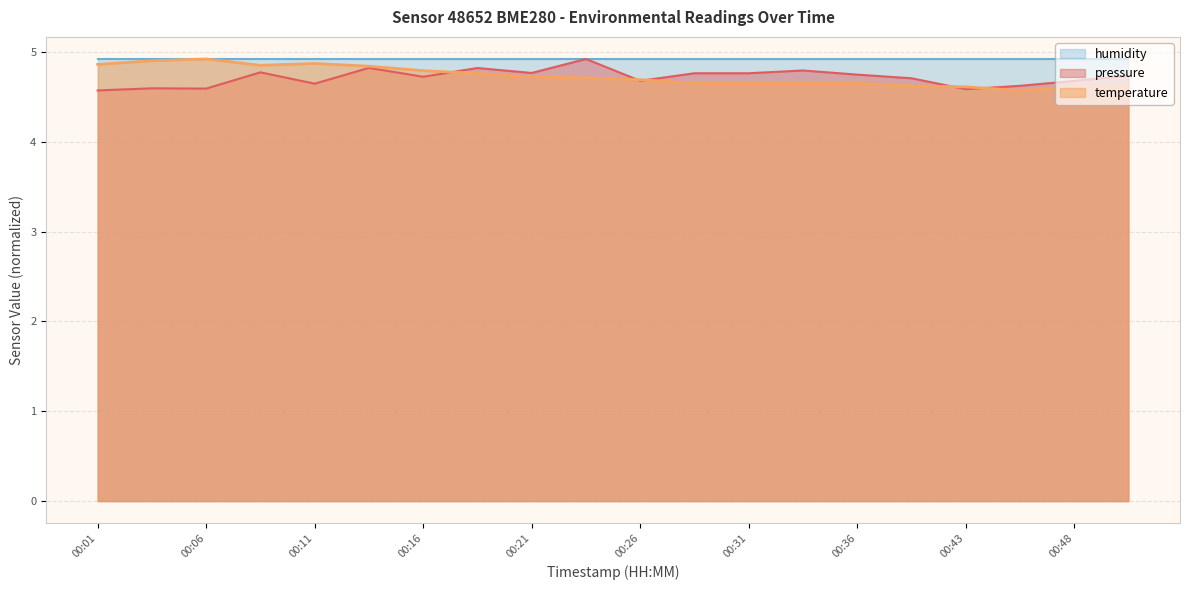

What is the difference between the maximum and minimum values in the temperature series?

0.3